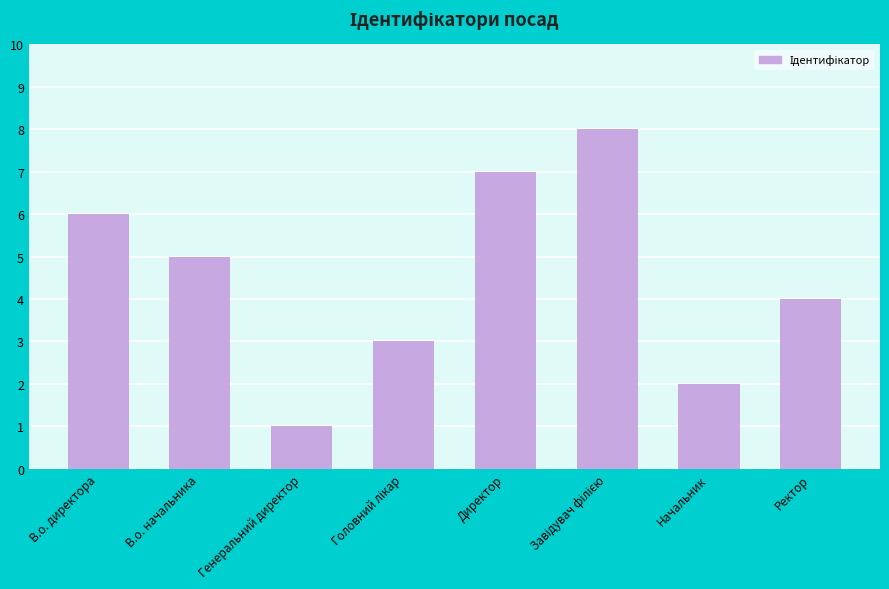

How many distinct data groups are displayed?

1